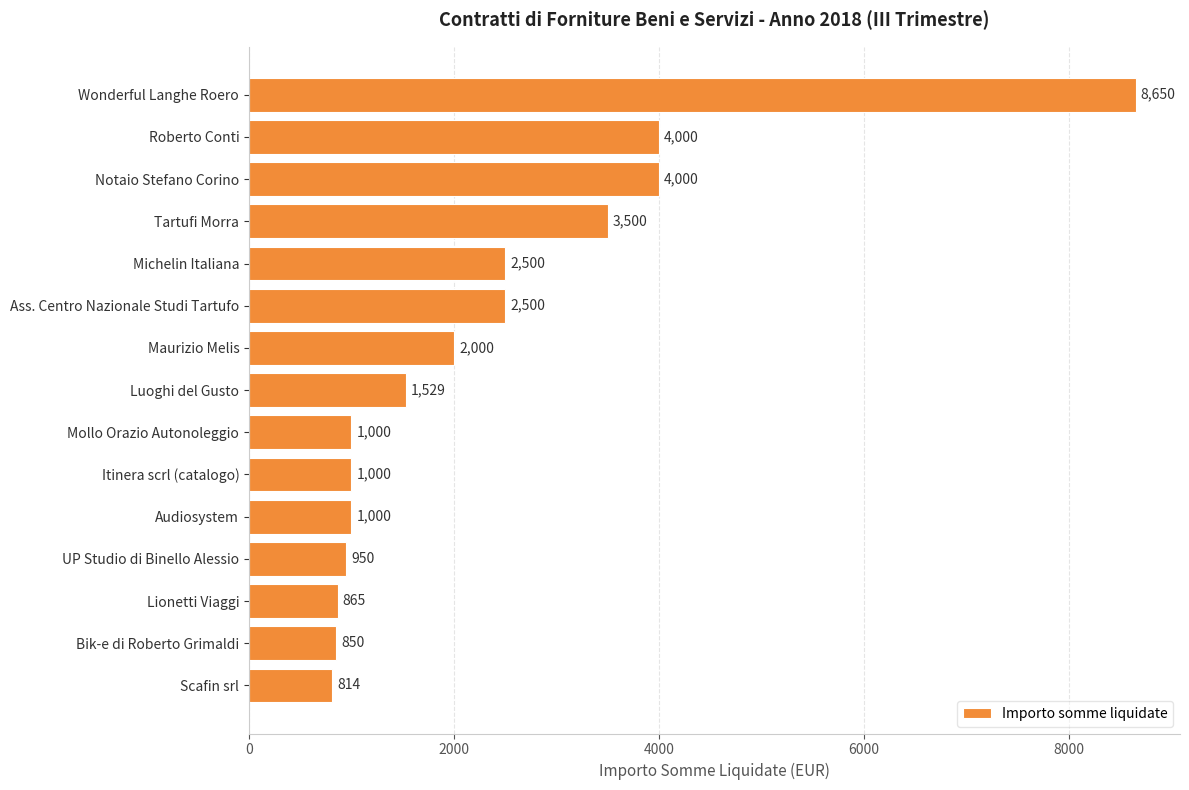

Approximately how many times larger is the value at Maurizio Melis compared to Audiosystem?

2.0